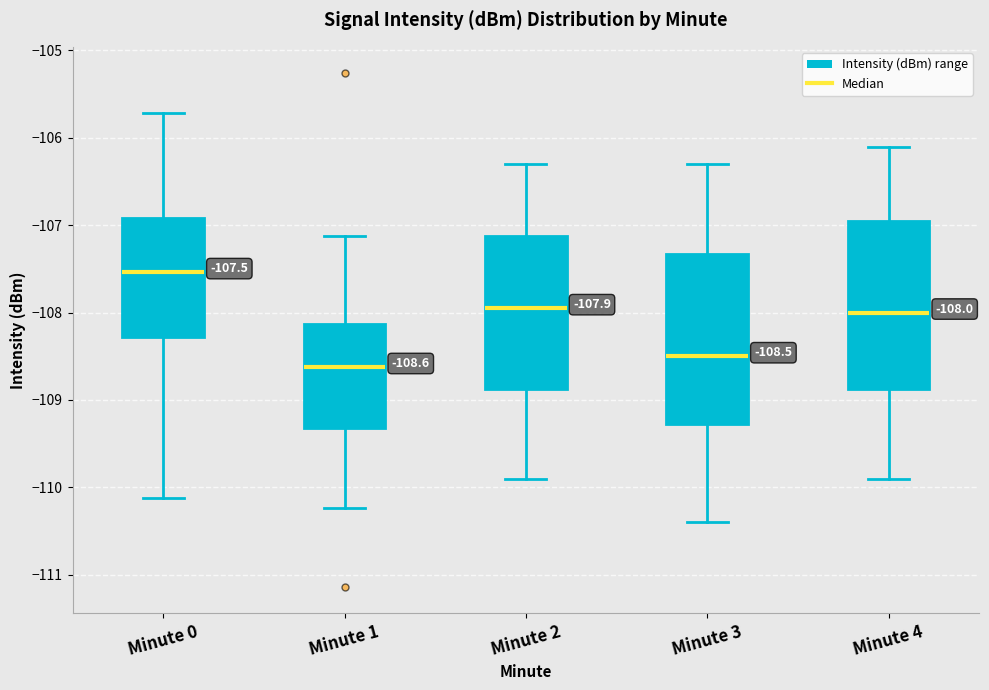

Which box's median line is the lowest?

Minute 1